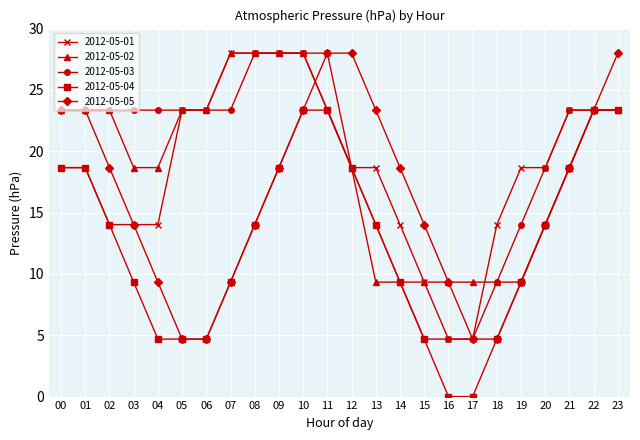

True or false: 2012-05-05 has a value of 28.0 at 12.

True